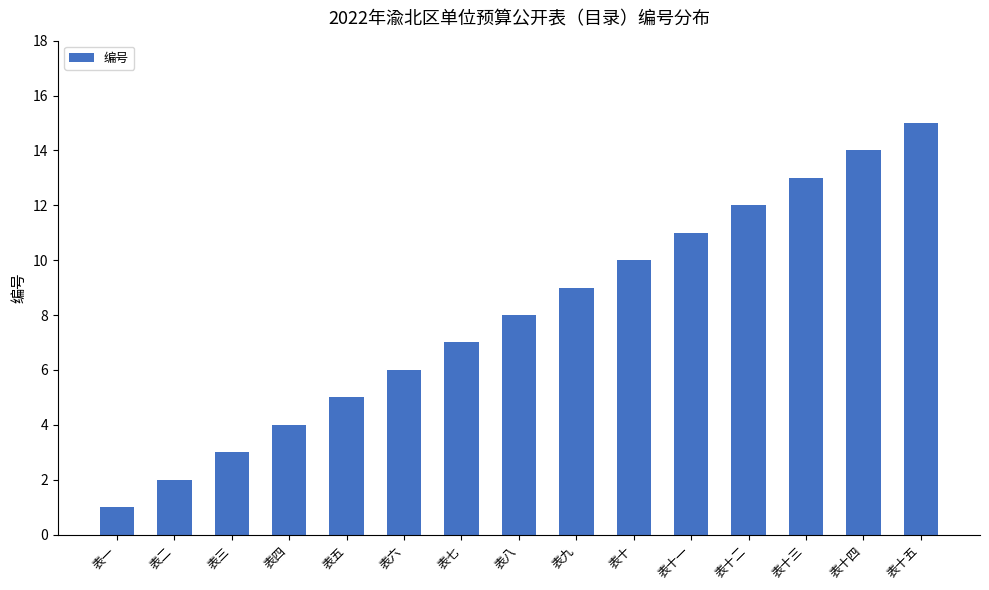

What is the difference between the values at 表七 and 表九?

2